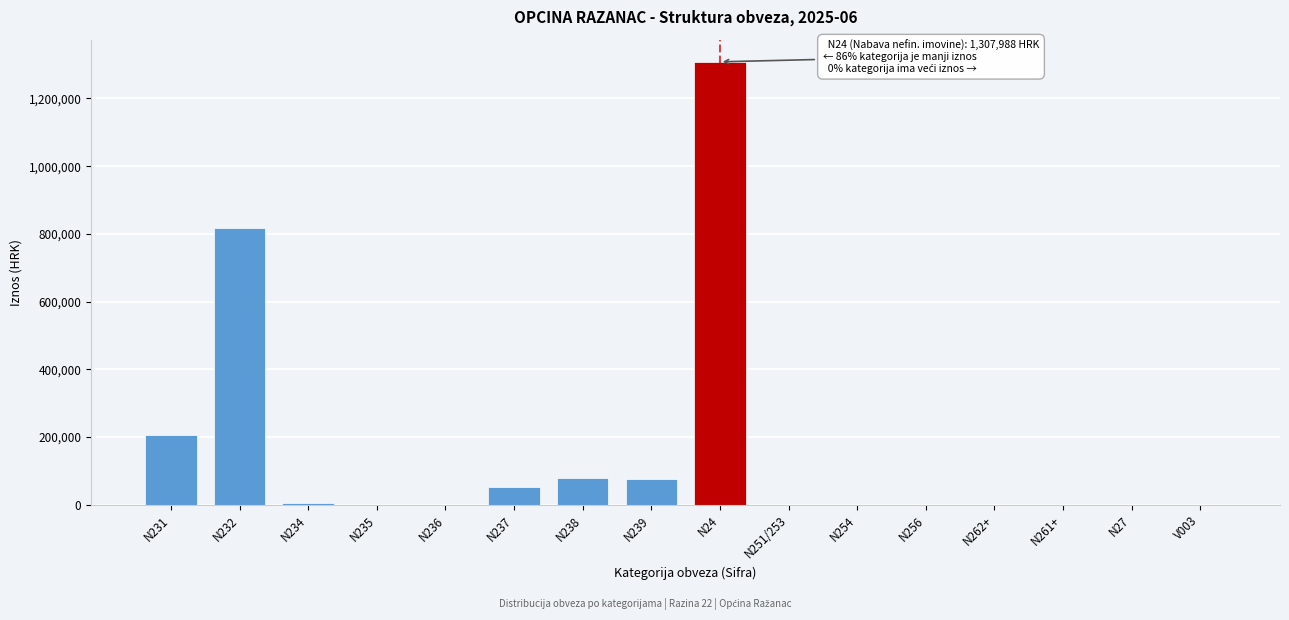

Which category has the highest value across all series?

N24